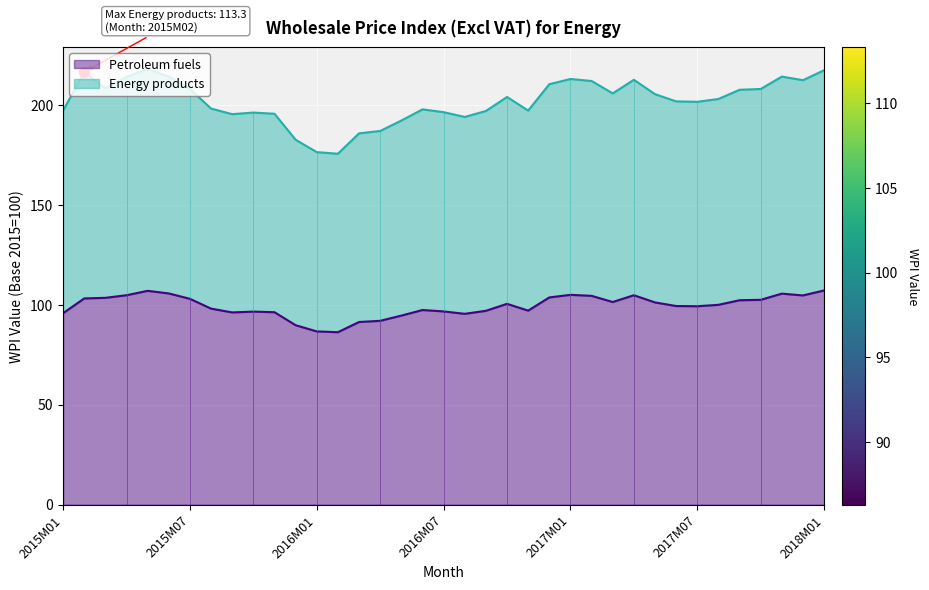

Which series has the largest total across all categories?

Energy products